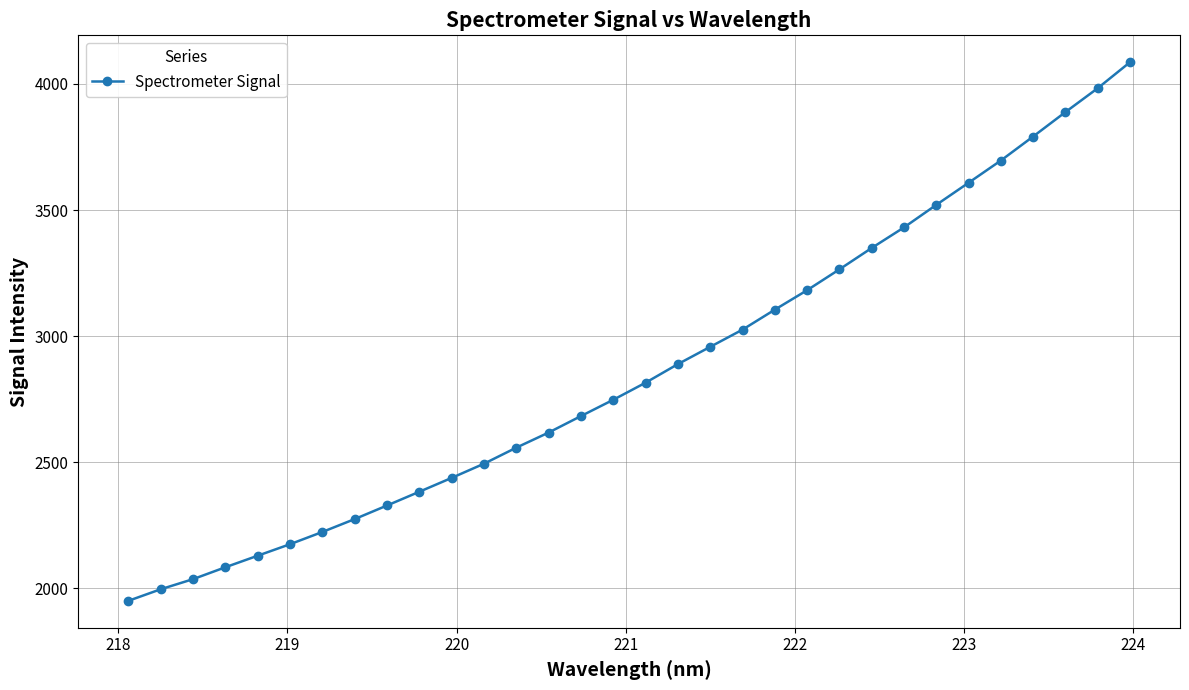

What is the minimum value shown in the chart?

1949.9